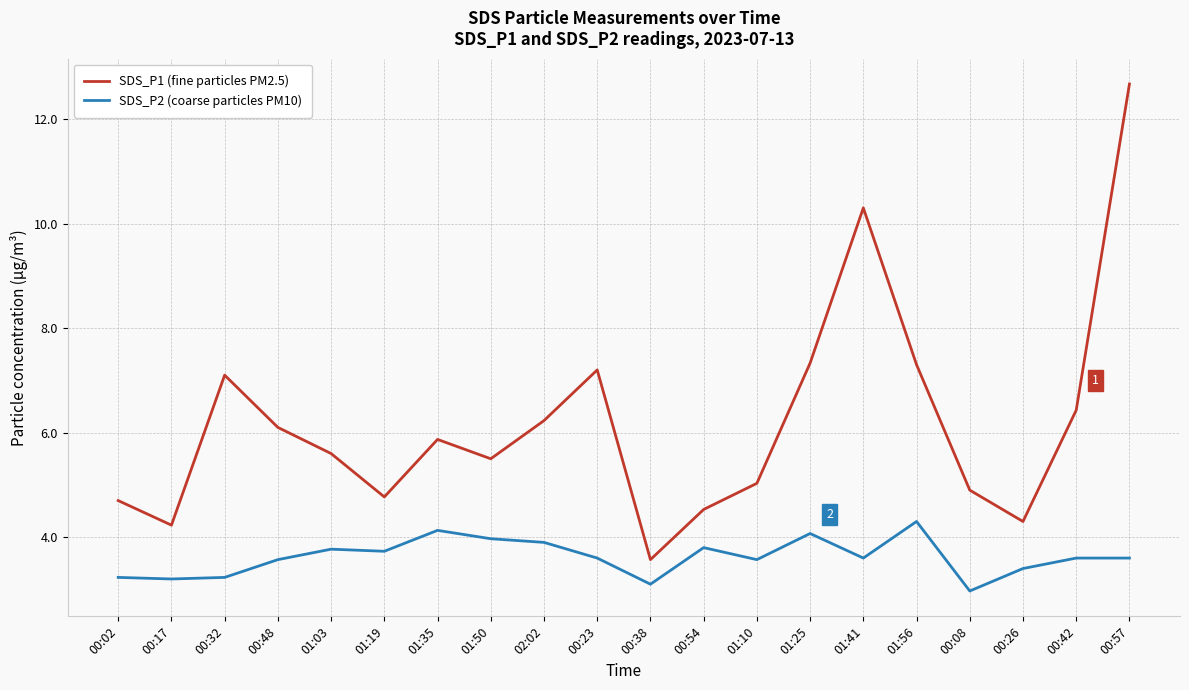

Which series has the largest total across all categories?

SDS_P1 (fine particles PM2.5)